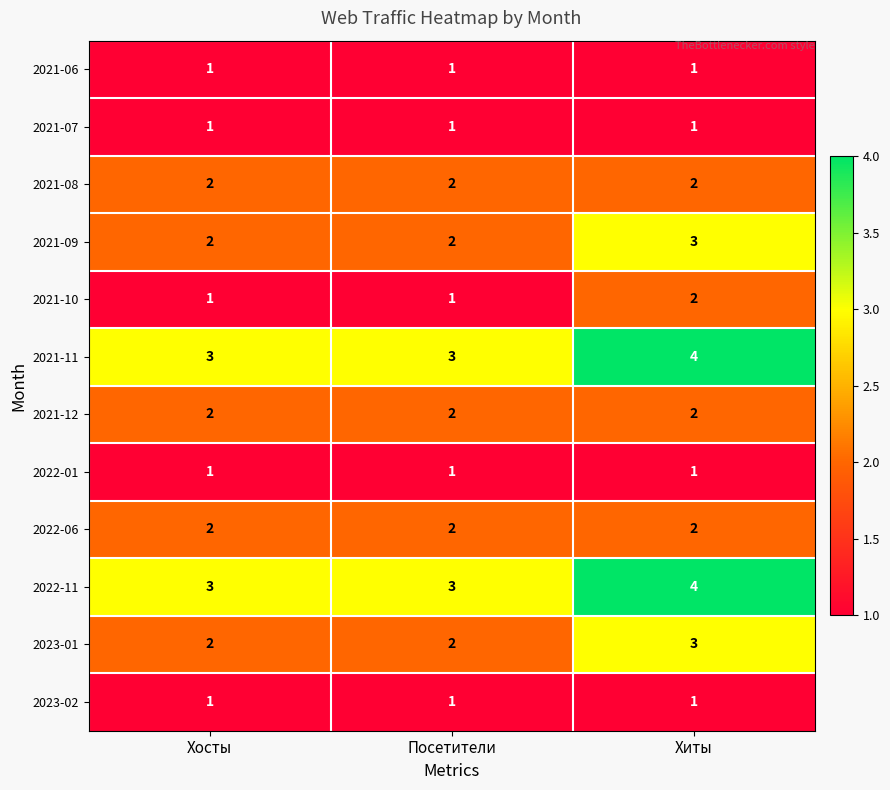

At how many categories does at least one series exceed 2?

3